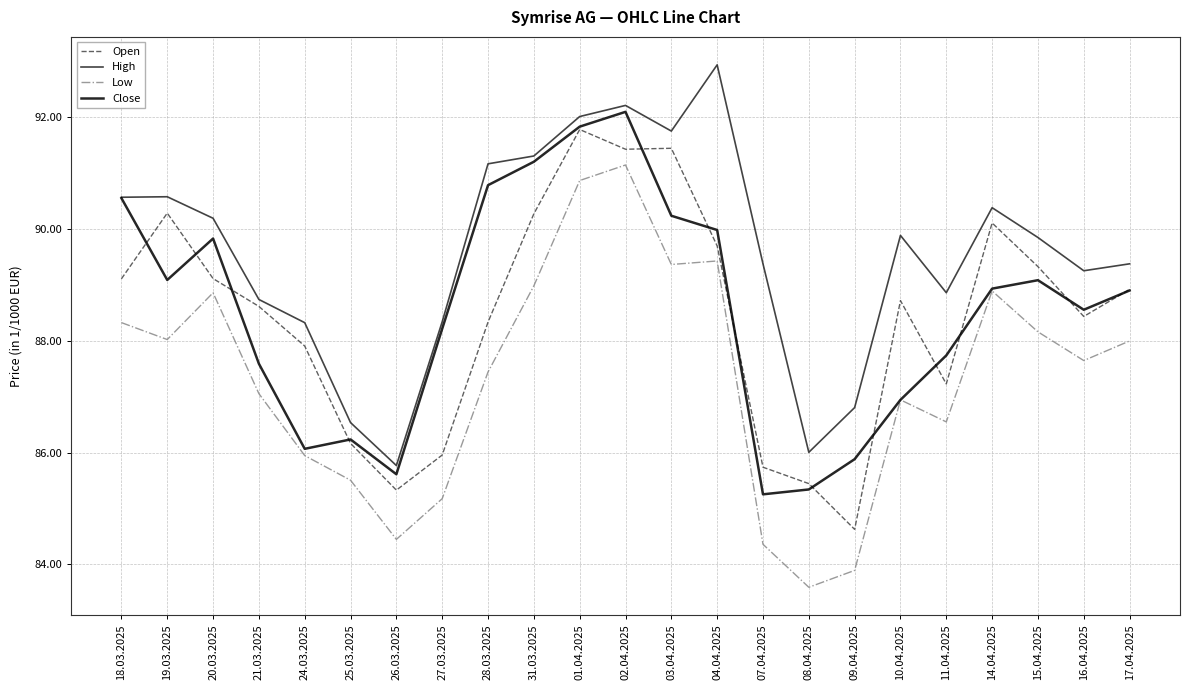

Which series has the largest range (max minus min)?

Low